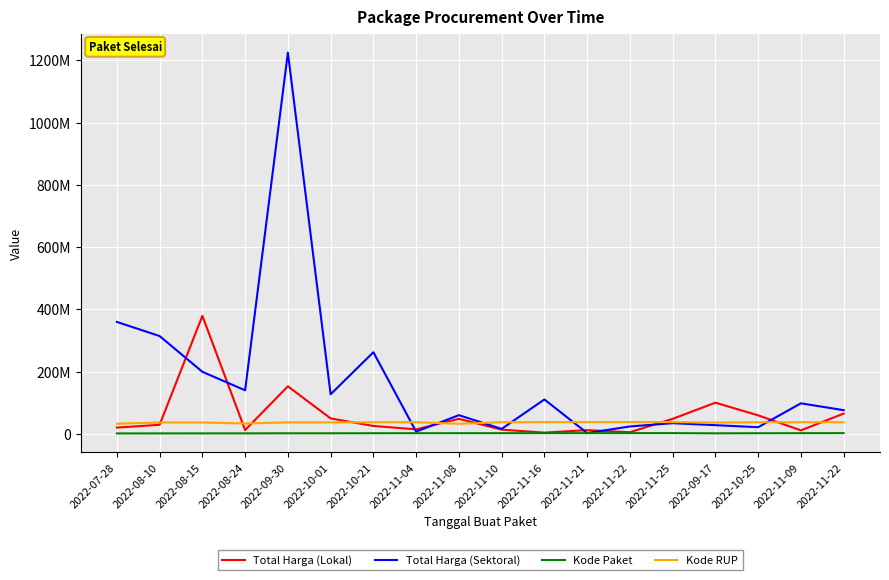

What is the label of the 1st point from the right?

2022-11-22